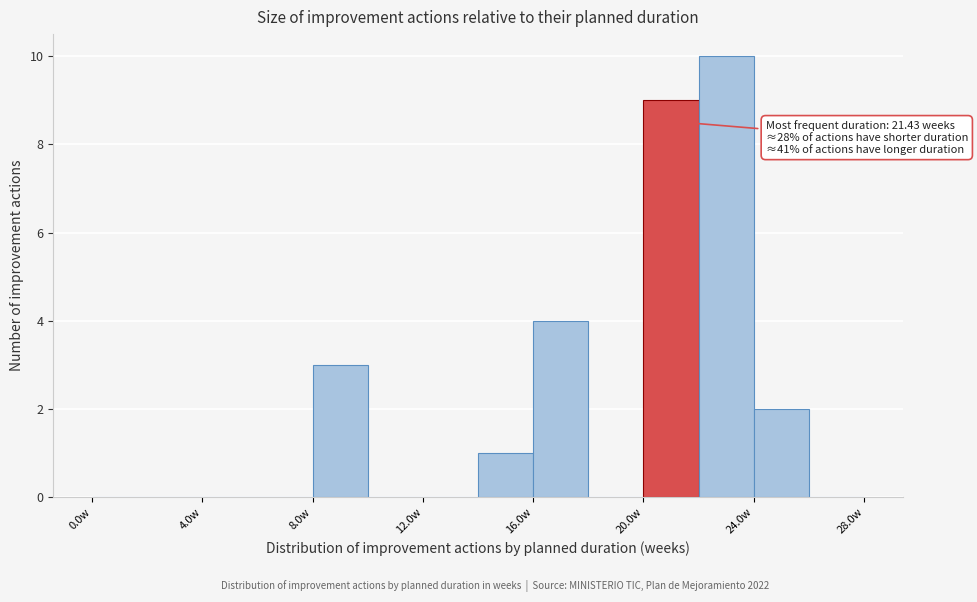

Over which range of the x-axis is the bar tallest?

22 to 24